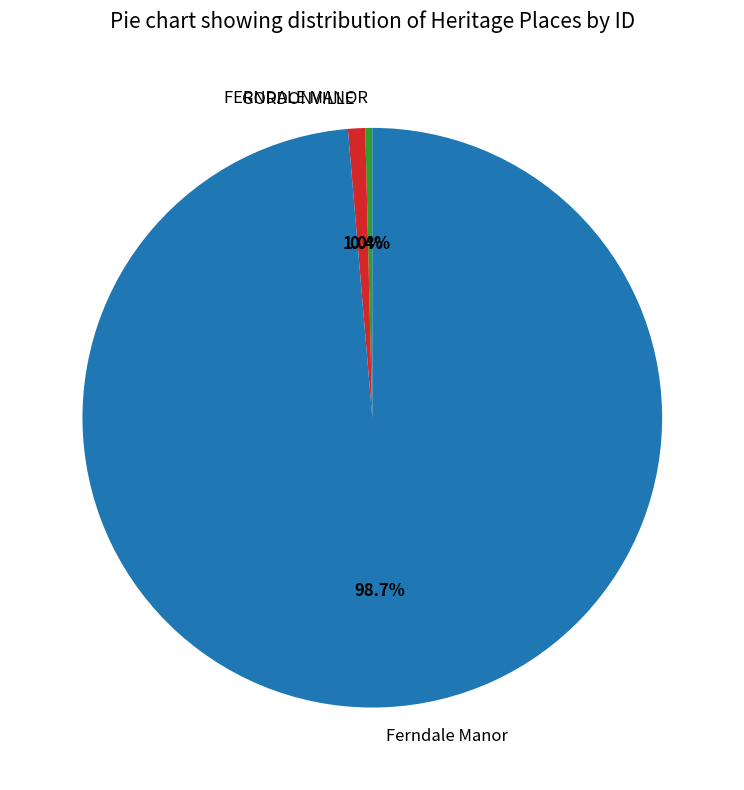

What percentage is NOT represented by FERNDALE MANOR?

99.6%